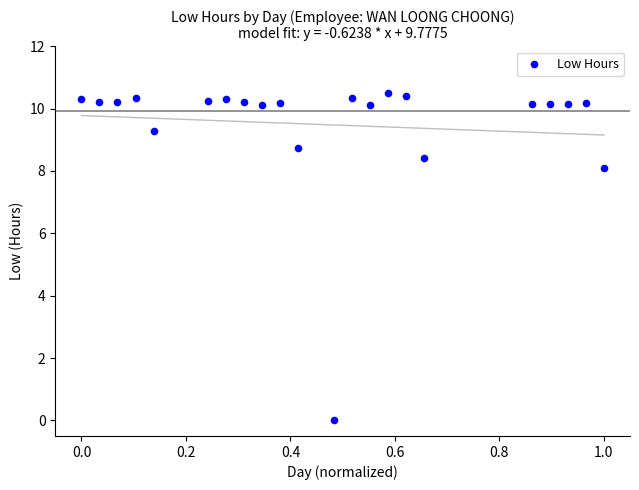

What Y value in the scatter plot is closest to 5?

8.1